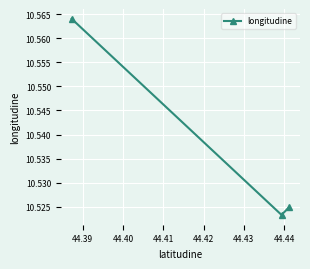

Count the values in the range 10 to 11.

3